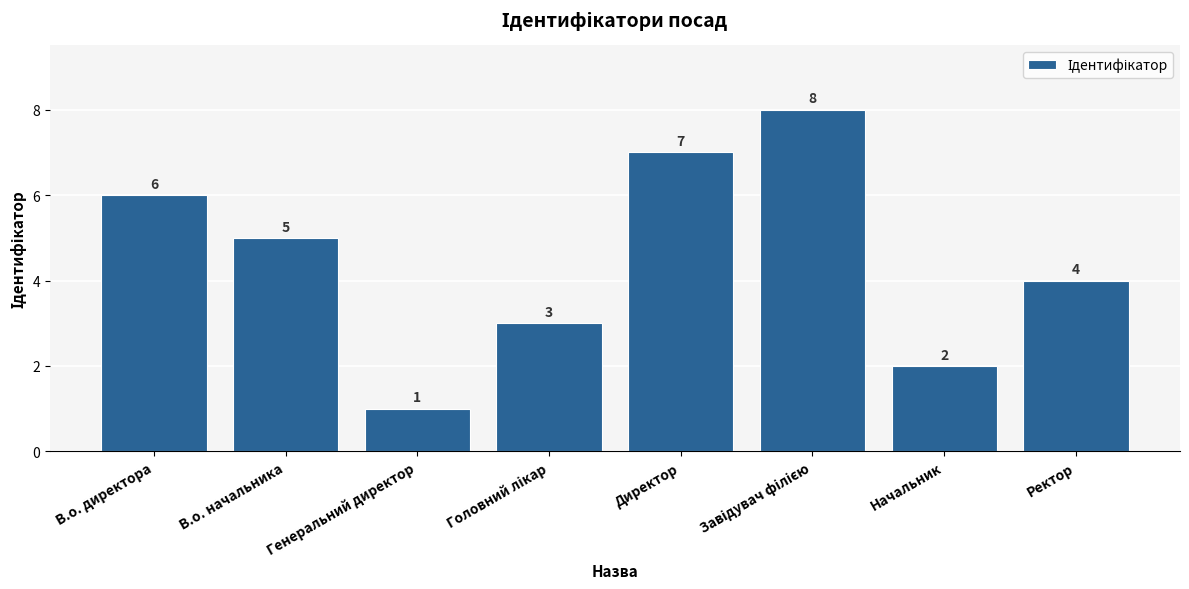

What position from the left is В.о. начальника?

2